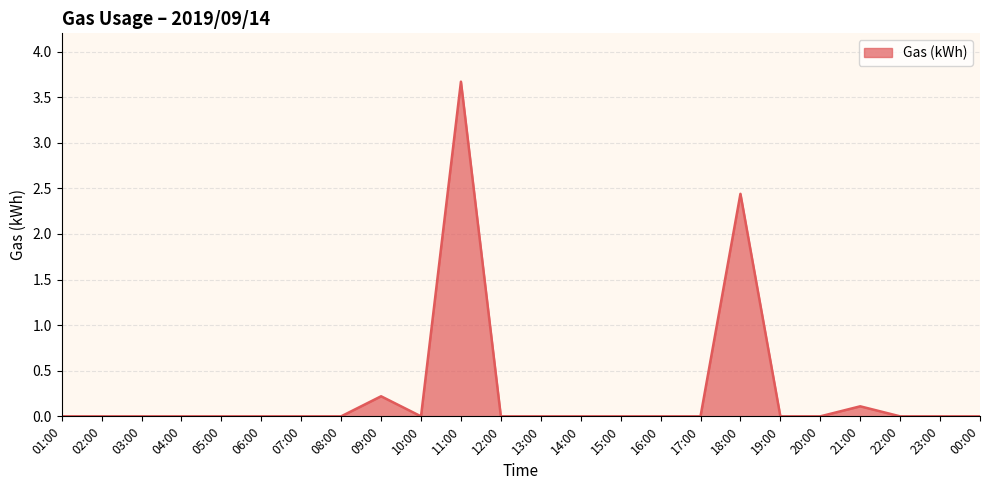

The value at 17:00 is 0.0. True or false?

True